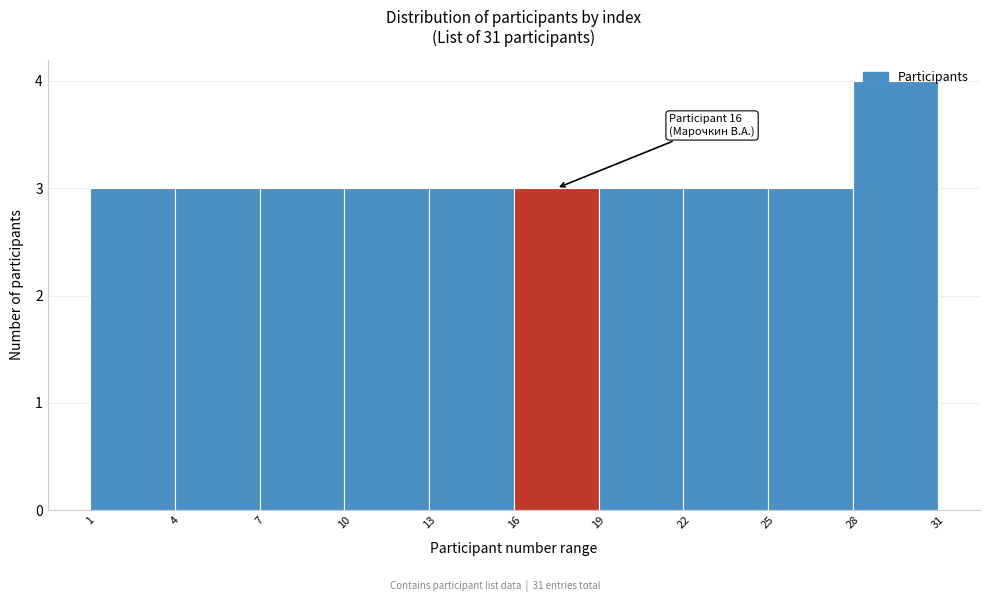

Which range on the x-axis has the tallest bar?

28 to 31